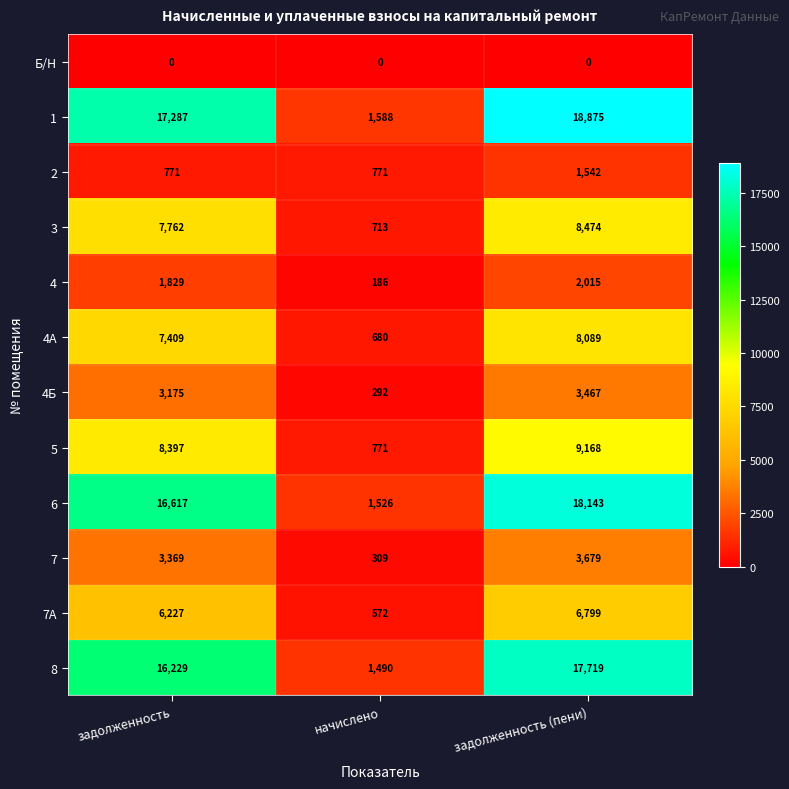

The value of 7А at начислено is 572. True or false?

True